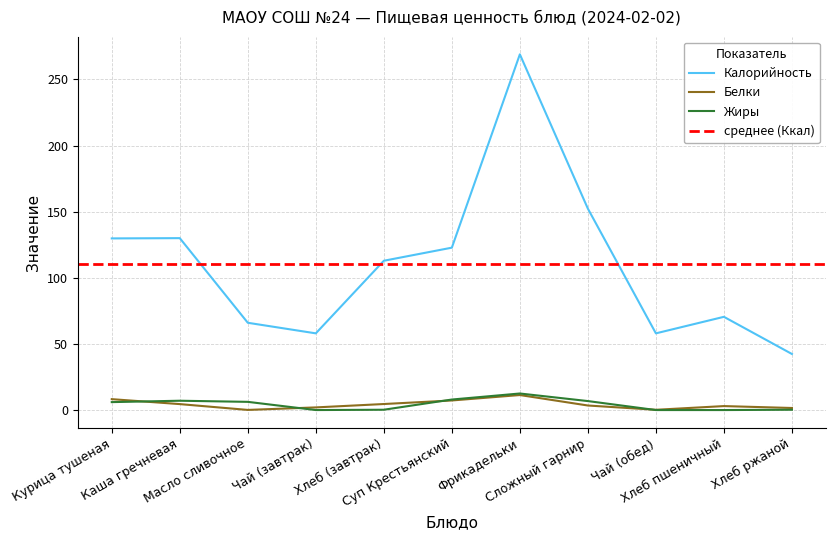

What is the approximate value of Калорийность at Хлеб пшеничный?

70.5